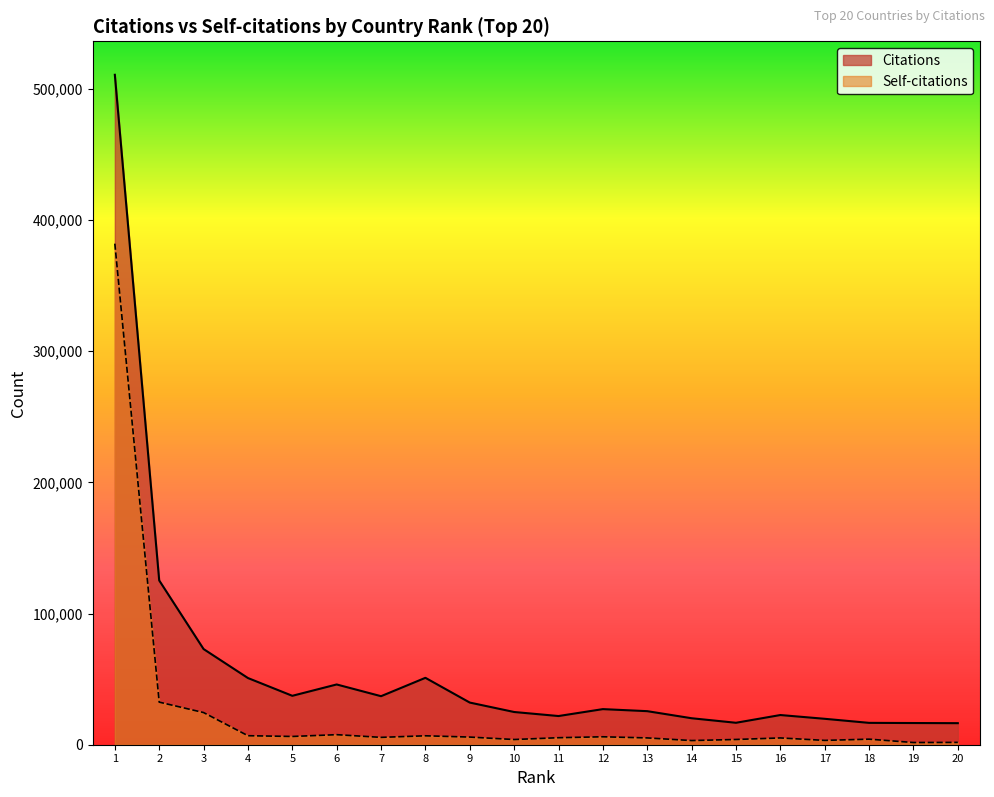

The Citations series shows 24981 at 18. True or false?

False